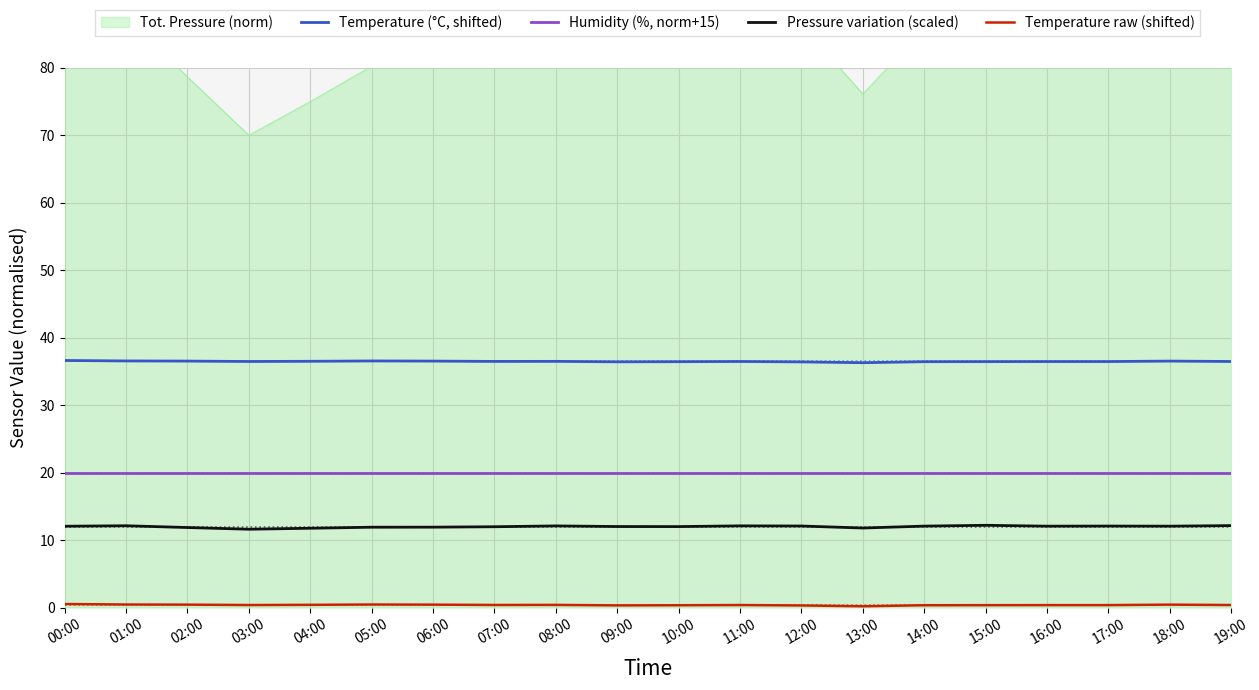

Rank the categories by Pressure variation (scaled) value from highest to lowest.

15:00, 19:00, 01:00, 11:00, 08:00, 12:00, 17:00, 14:00, 16:00, 18:00, 00:00, 09:00, 10:00, 07:00, 06:00, 05:00, 02:00, 13:00, 04:00, 03:00